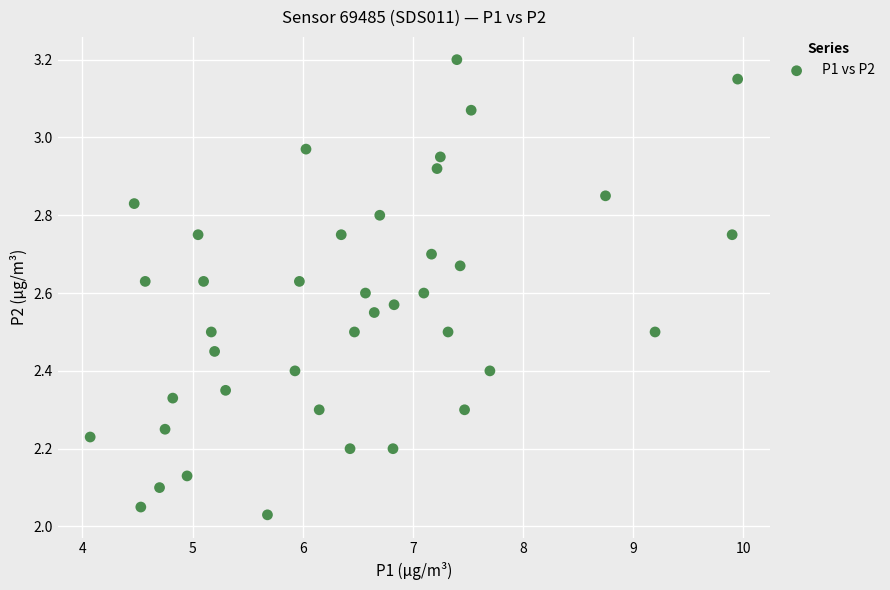

What is the range of X values (max minus min)?

5.9